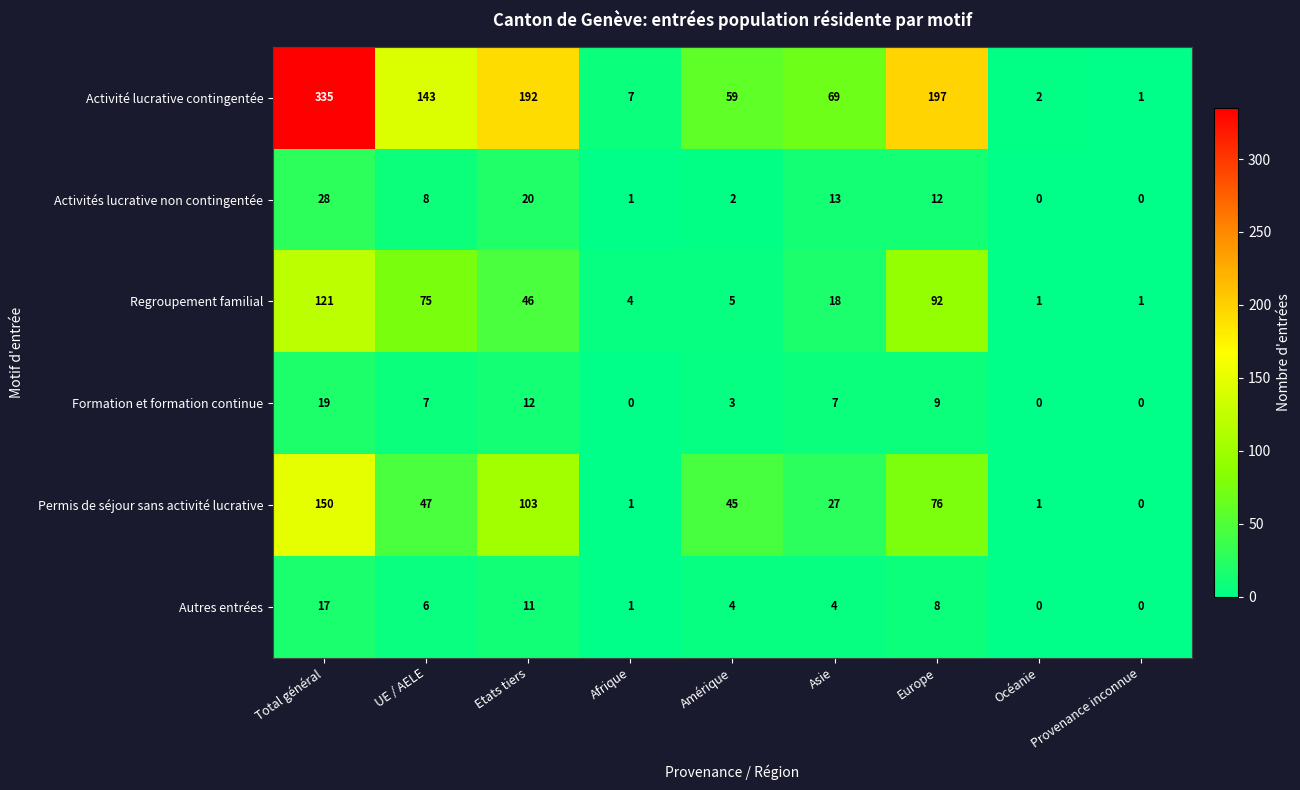

What is the spread (max minus min) of values at Asie?

65